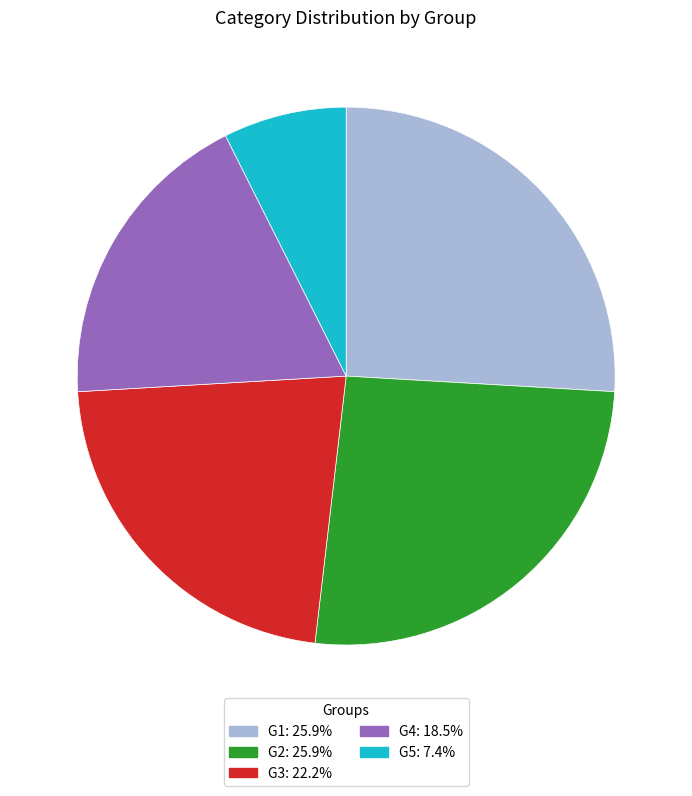

Is there a majority slice in this chart?

No